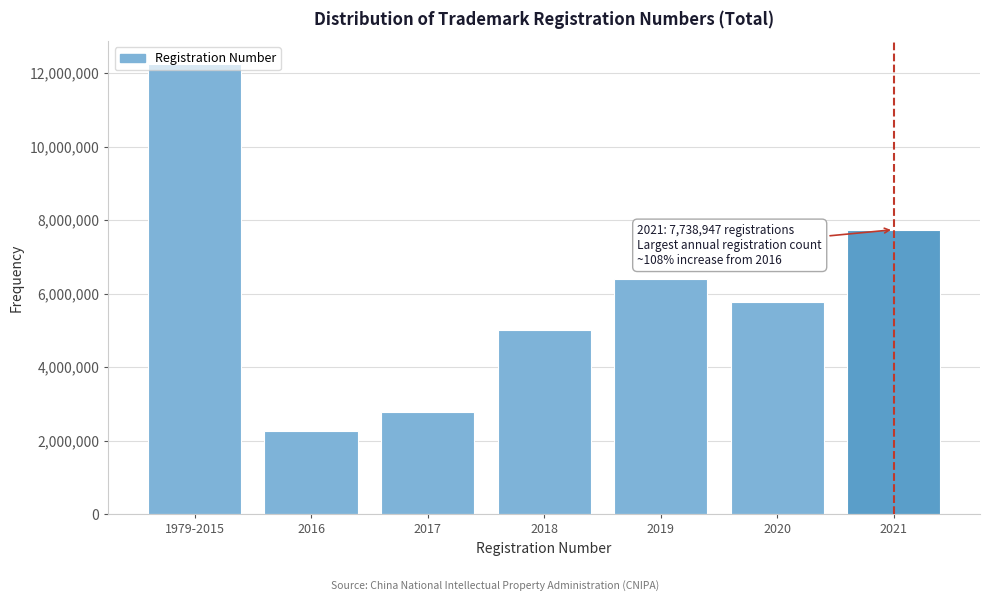

Read the value at 2018, to the nearest 100.

5007400